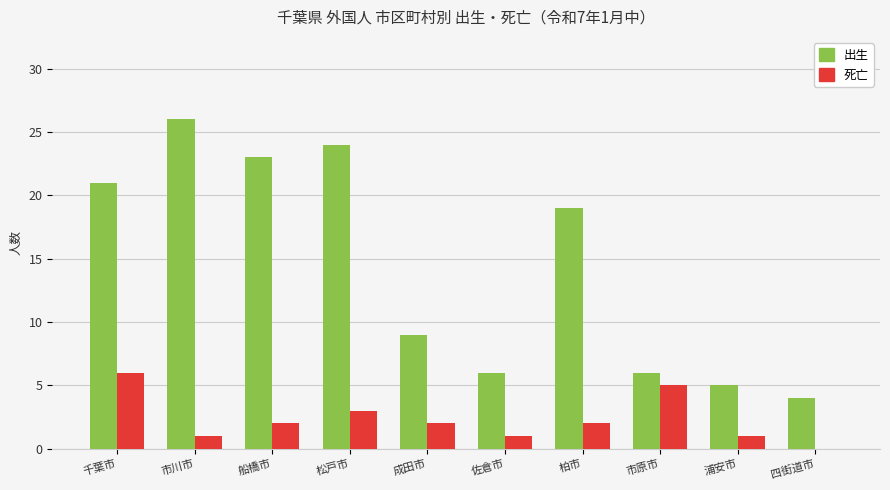

Where is 出生 nearest to the value 15?

柏市